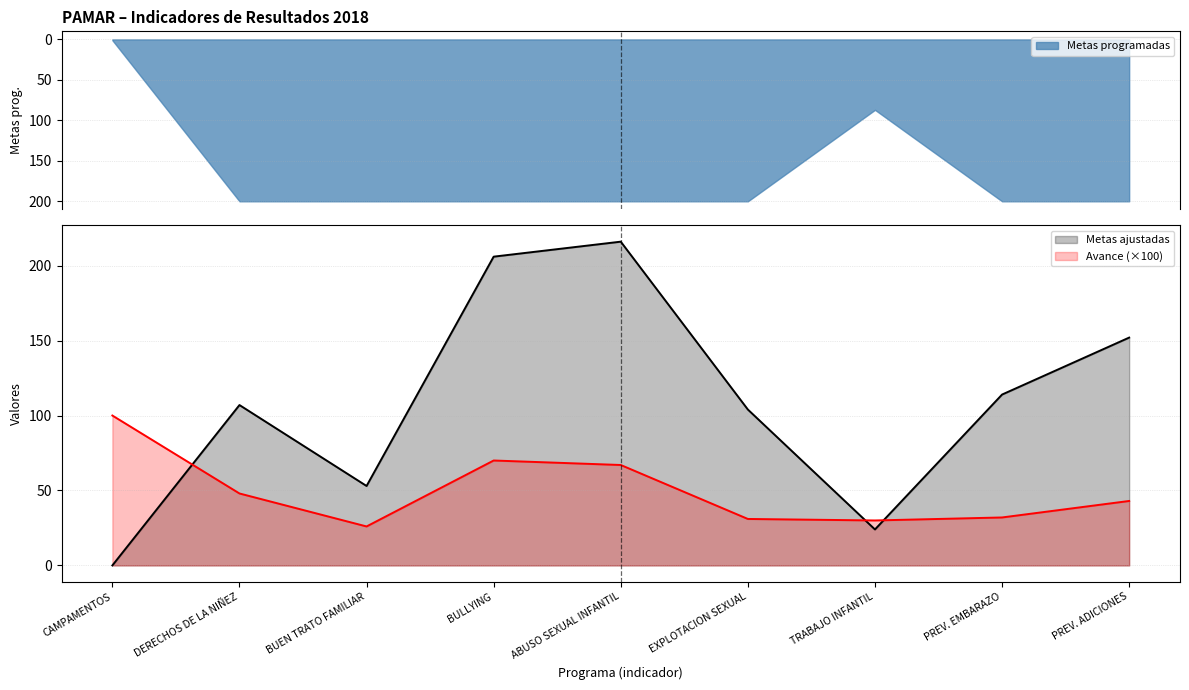

Where do Avance de metas and Metas ajustadas first cross each other?

CAMPAMENTOS and DERECHOS DE LA NIÑEZ